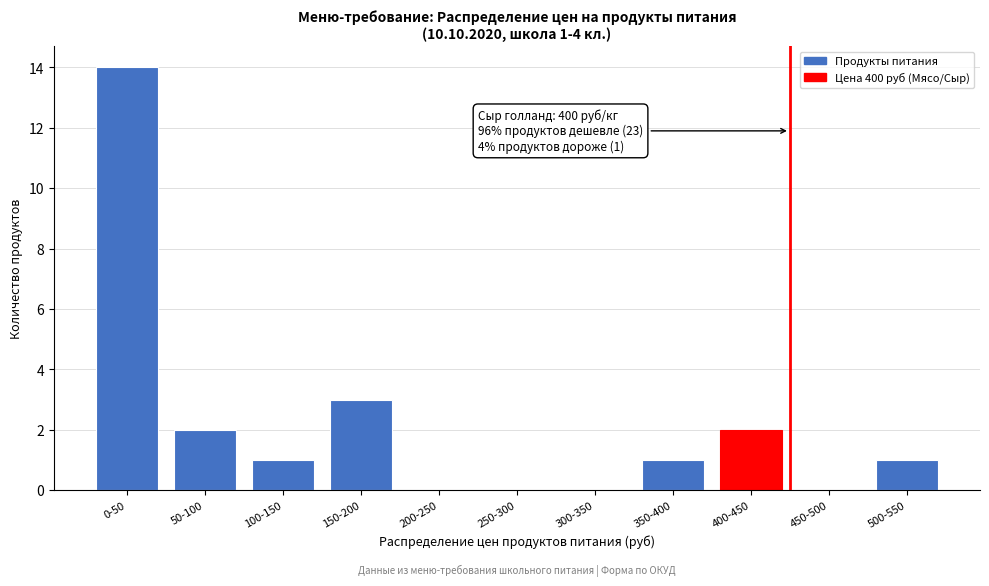

Reading right to left, what are all the values shown in this chart?

500-550=1	450-500=0	400-450=2	350-400=1	300-350=0	250-300=0	200-250=0	150-200=3	100-150=1	50-100=2	0-50=14